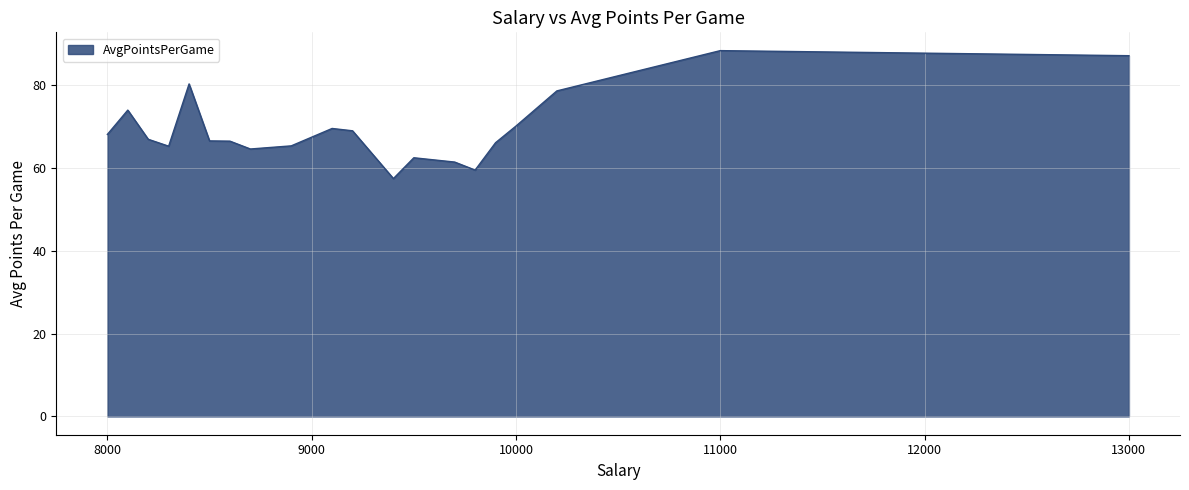

What is the difference between the maximum and minimum values?

30.9